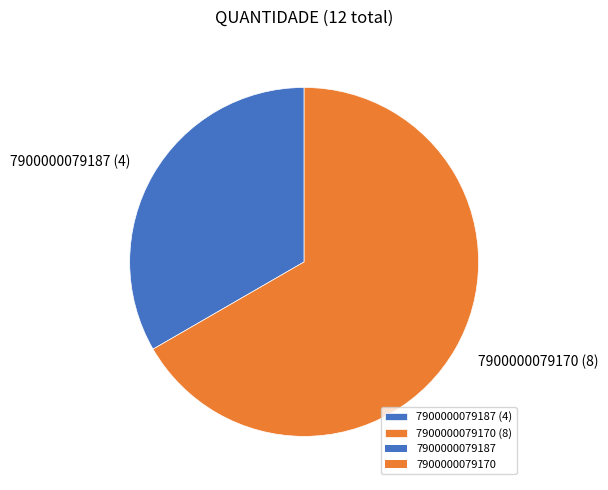

Approximately how many times larger is the value at 7900000079187 (4) compared to 7900000079170 (8)?

0.5